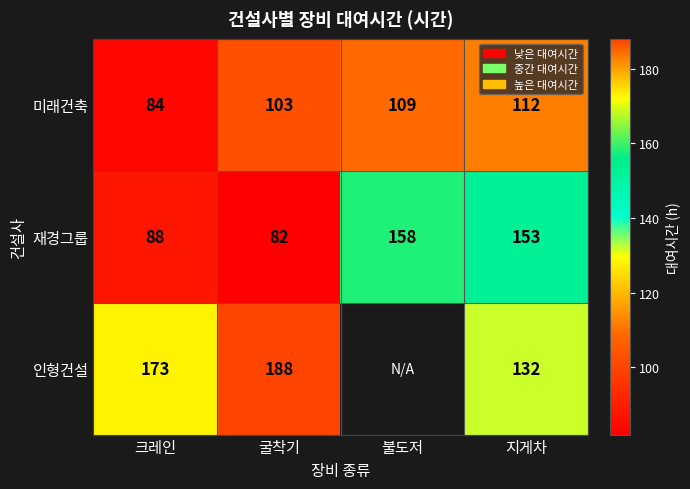

Is the value of 미래건축 at 지게차 greater than the value of 재경그룹 at 굴착기?

Yes